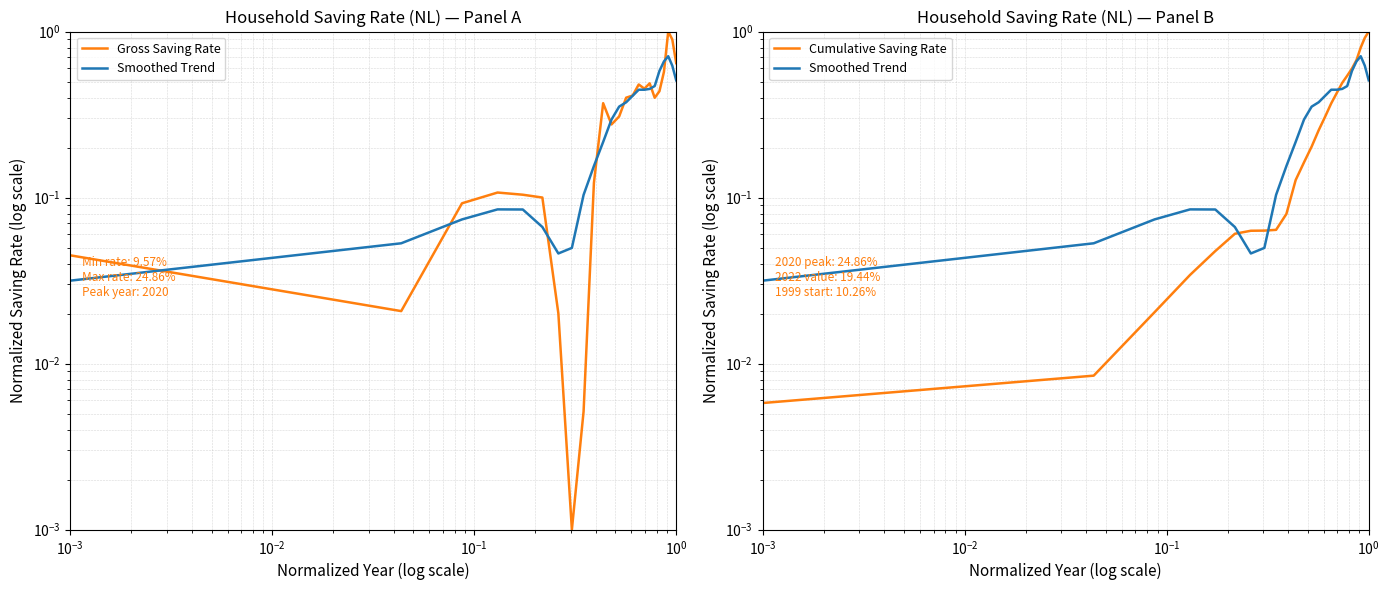

Rank the series by their maximum value, from highest to lowest.

Gross Saving Rate, Cumulative Saving Rate, Smoothed Trend